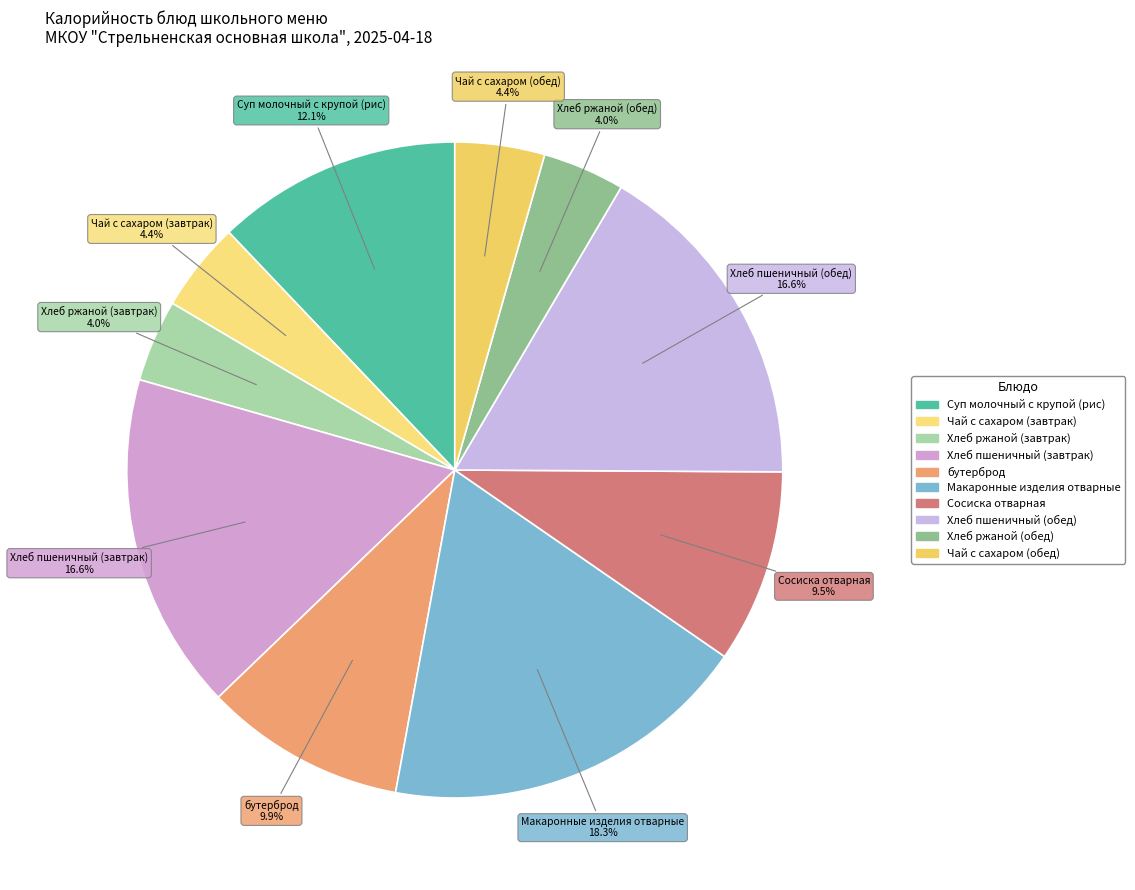

What portion of the pie excludes Чай с сахаром (завтрак)?

95.6%